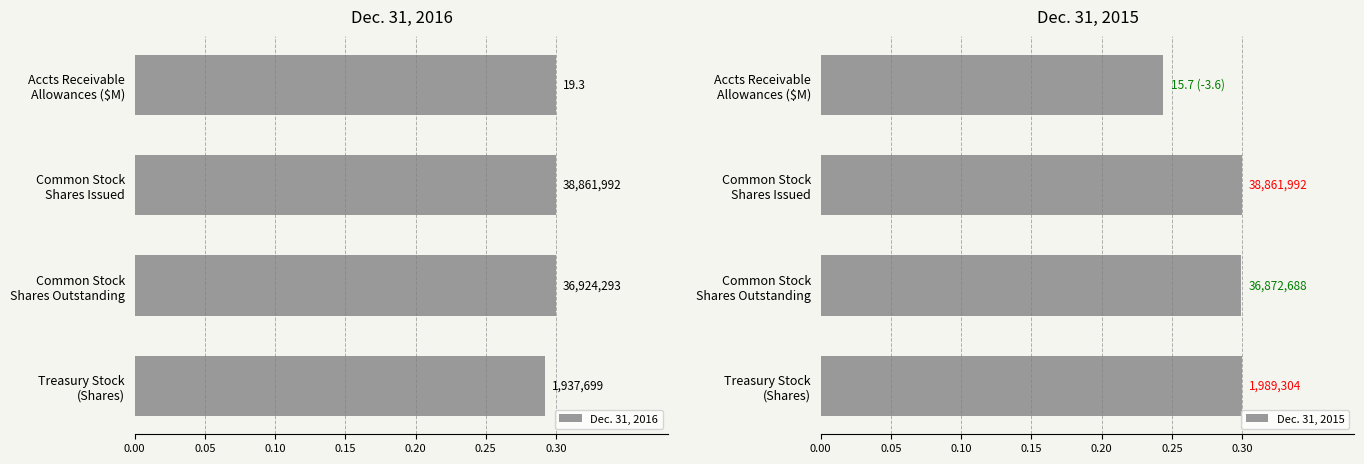

How many bars are there in total?

8